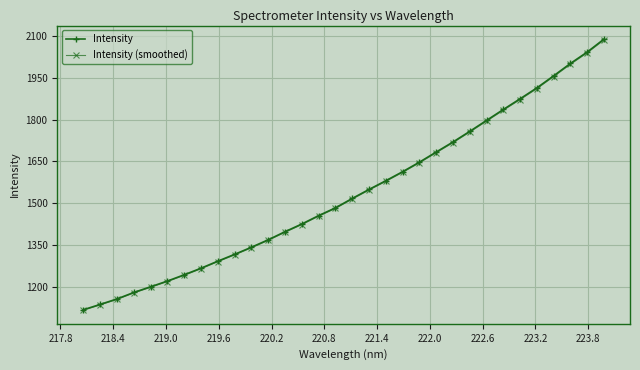

What is the value of the Intensity (smoothed) point at the 1st from the left?

1117.2